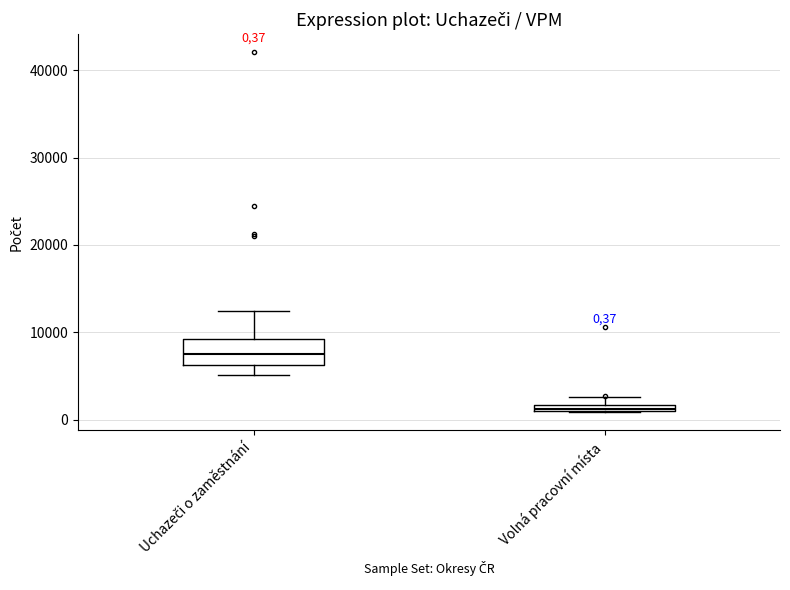

Which box's median line is the lowest?

Volná pracovní místa